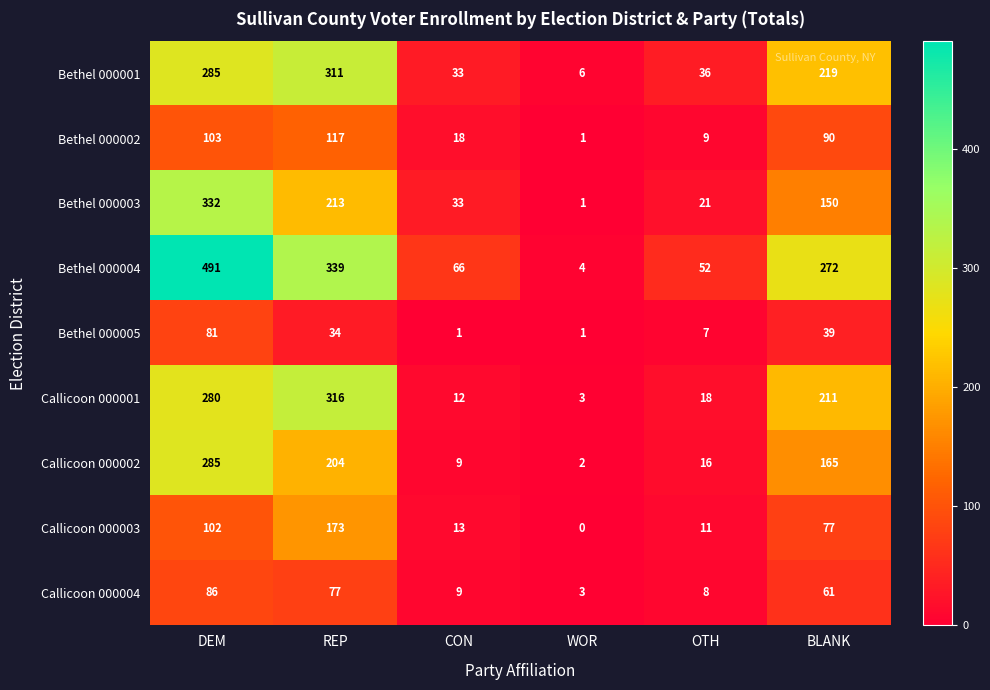

What is the sum of the Bethel 000004 values at DEM and CON?

557